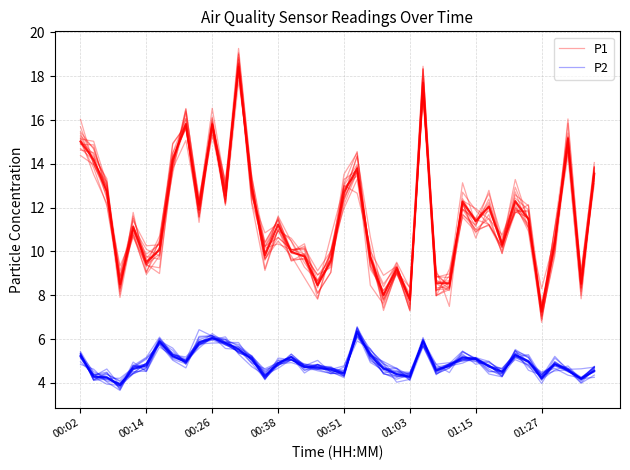

The P2 series shows 7.0 at 28. True or false?

False